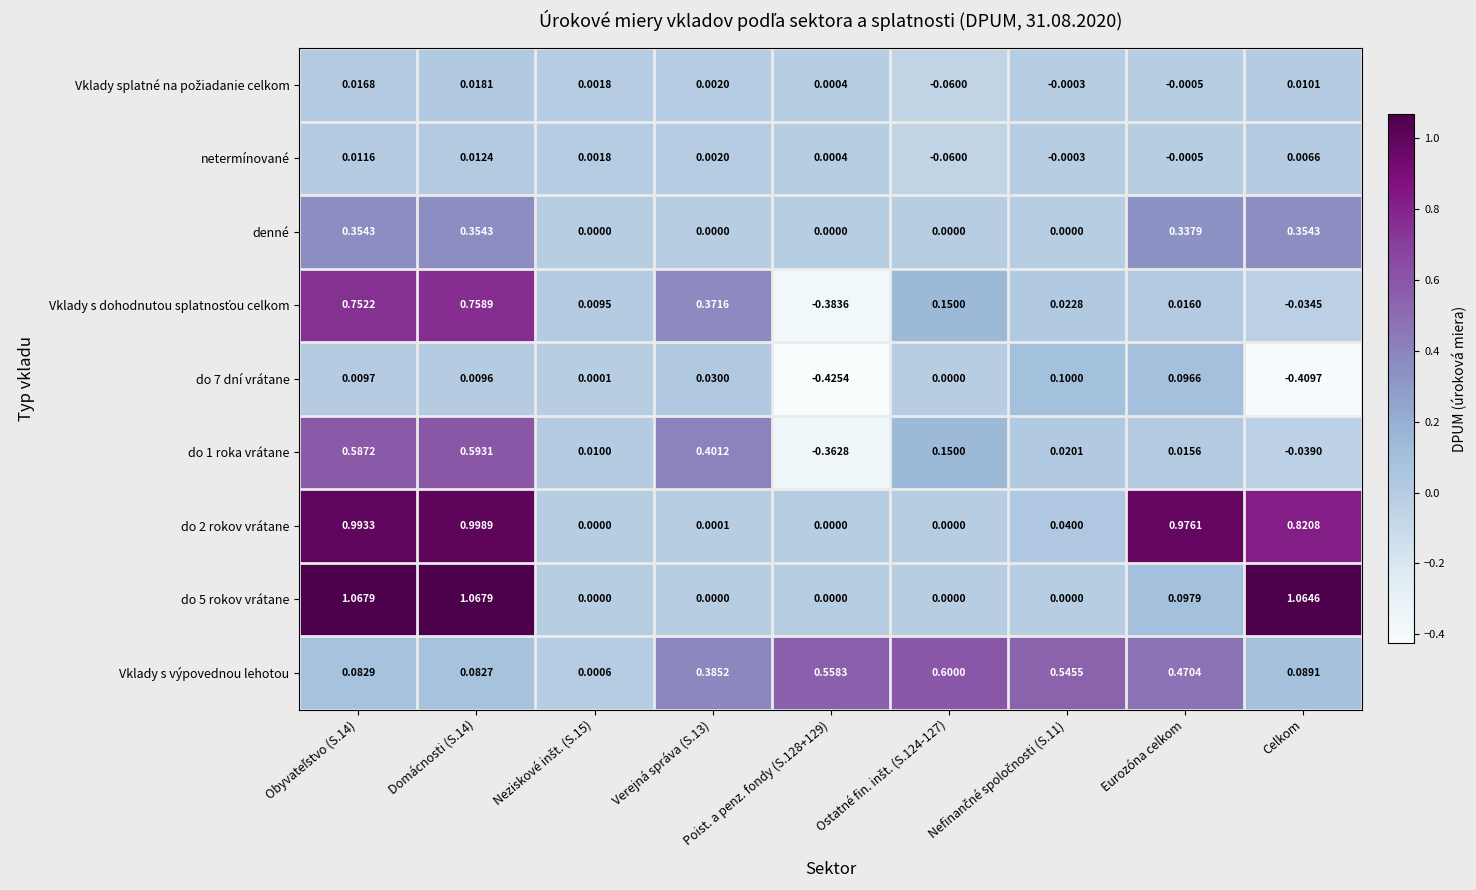

How many data points in denné are above 0?

4